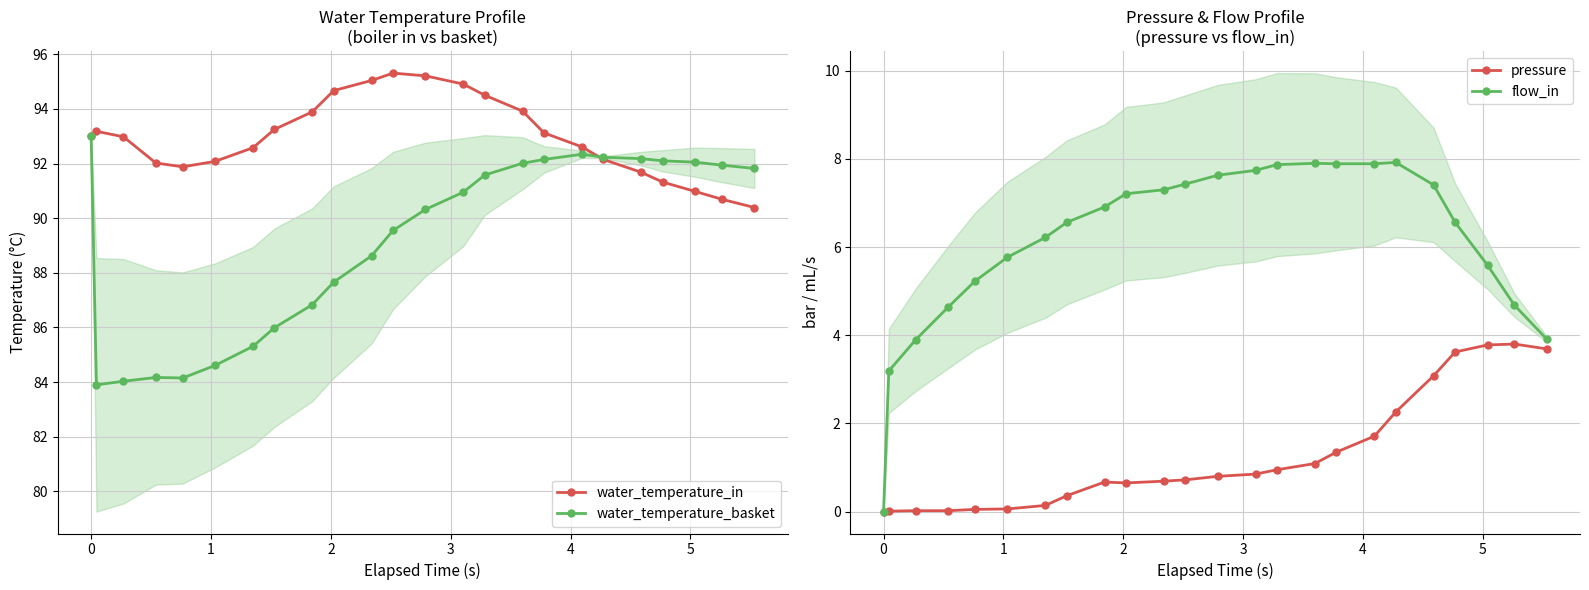

What is the difference between the maximum and minimum values in the flow_in series?

7.9